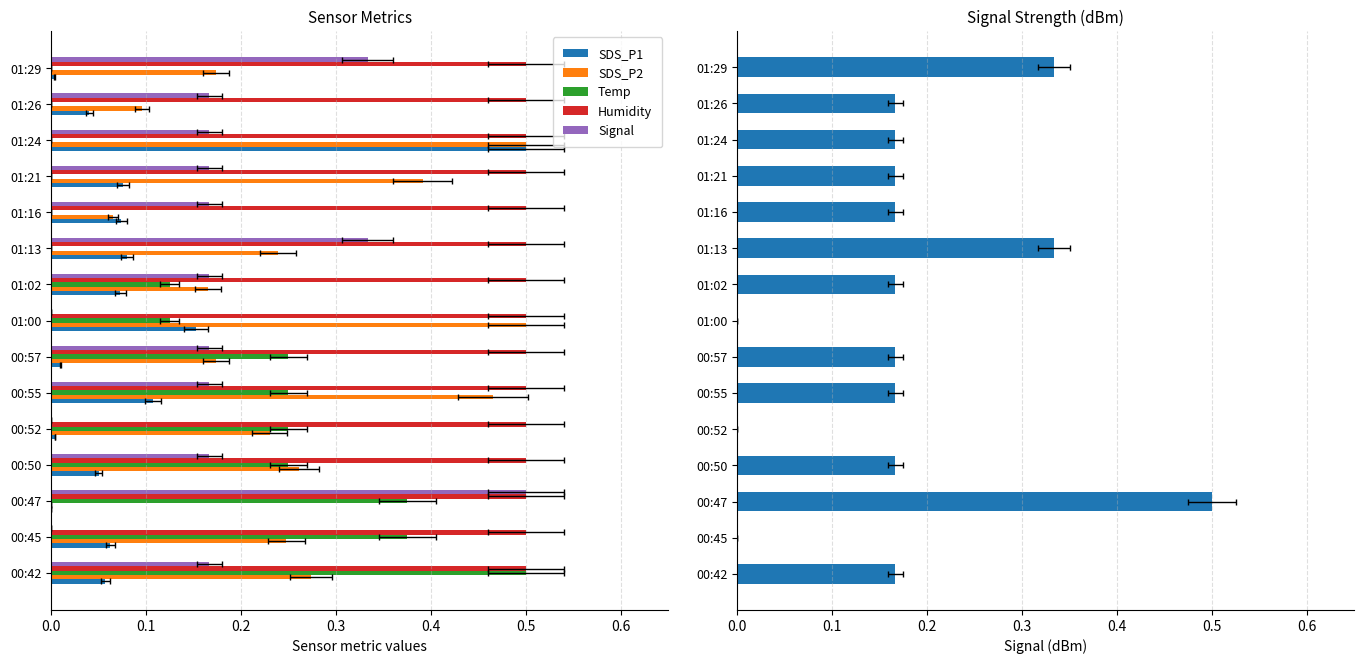

Which series has the largest range (max minus min)?

SDS_P1